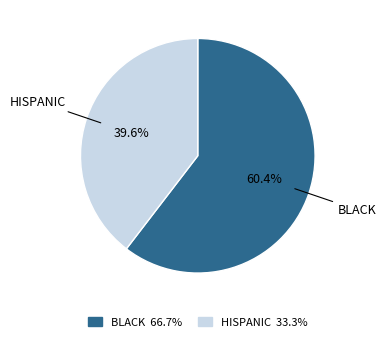

What percentage is the HISPANIC slice, to the nearest percent?

40%